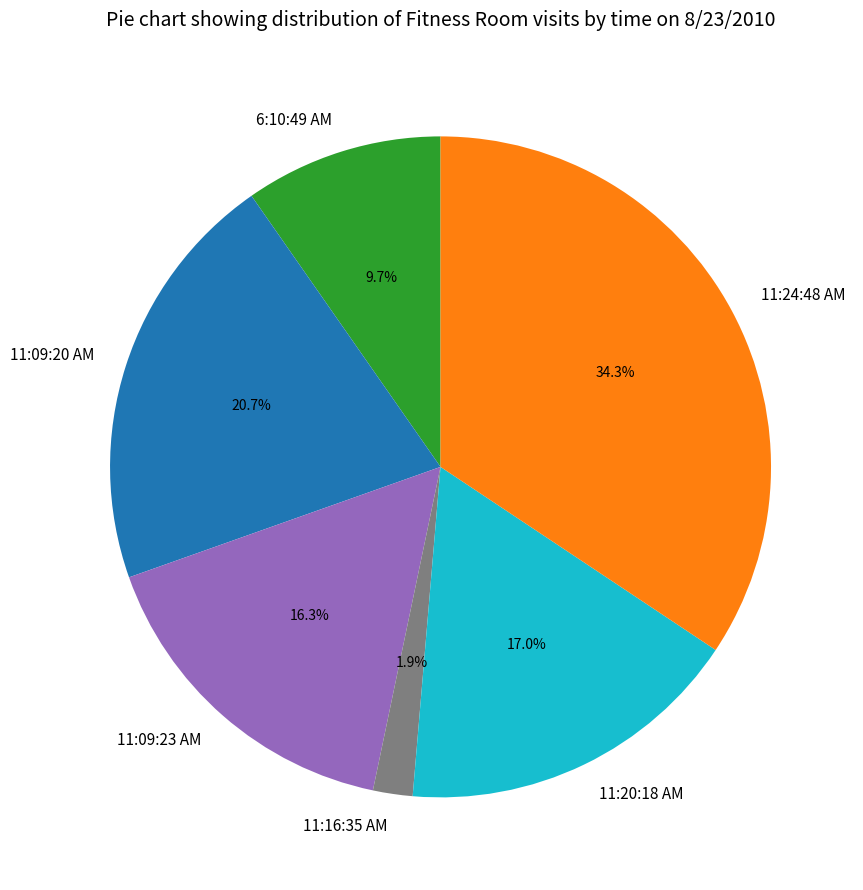

To the nearest percent, what portion does 11:09:23 AM represent?

16%